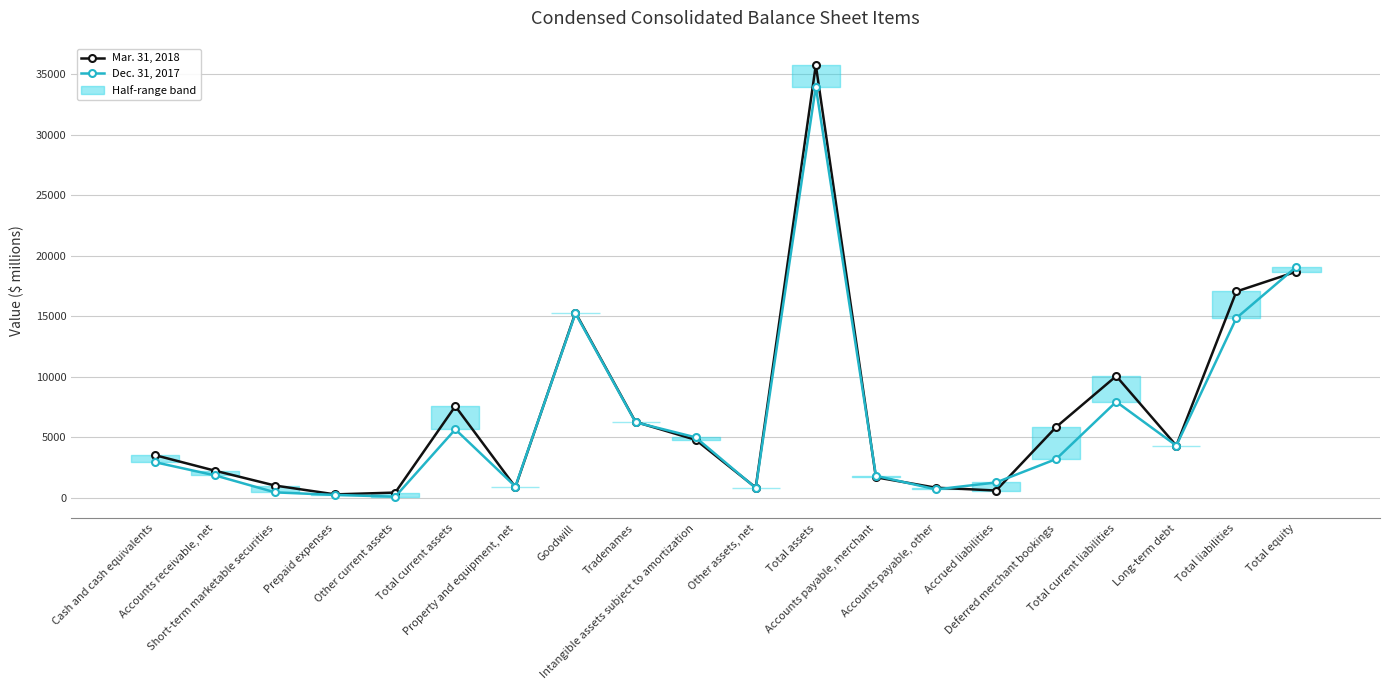

Read the Mar. 31, 2018 value at Deferred merchant bookings, to the nearest 50.

5850